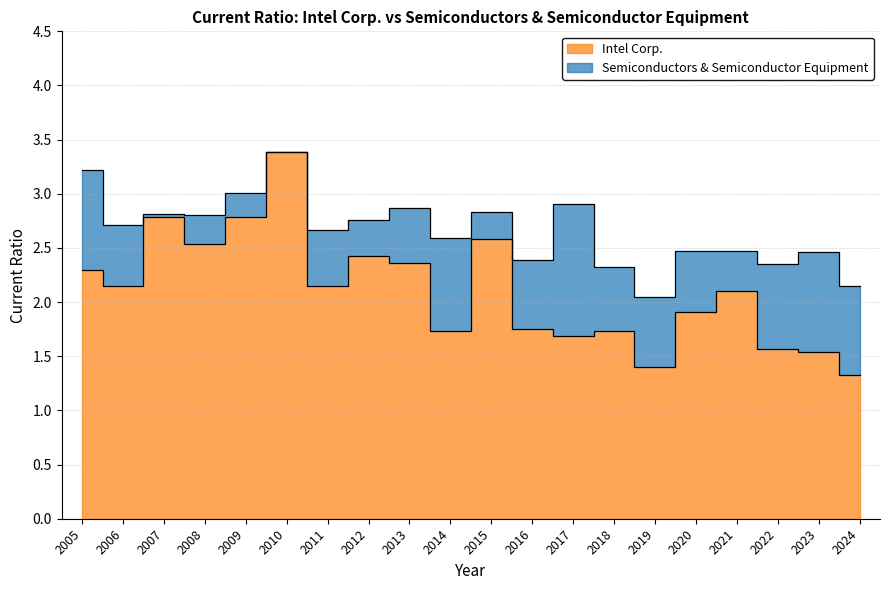

What is the difference between the maximum and minimum values?

2.1